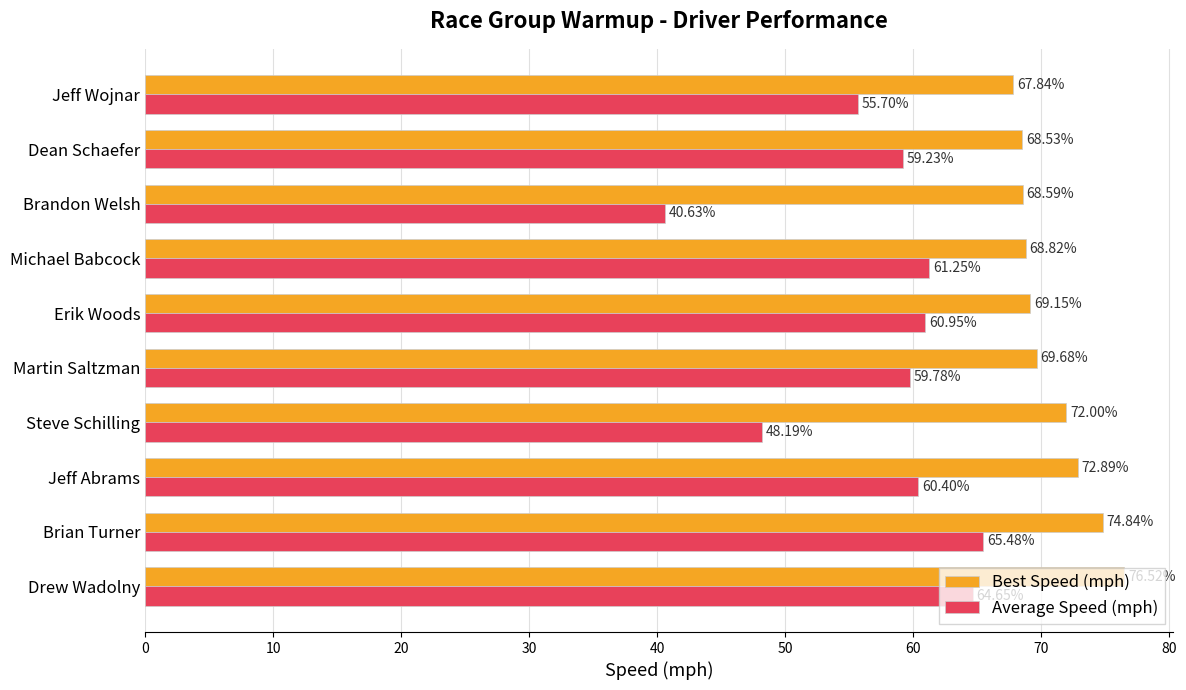

What is the lowest value of the Average Speed (mph) series?

40.6